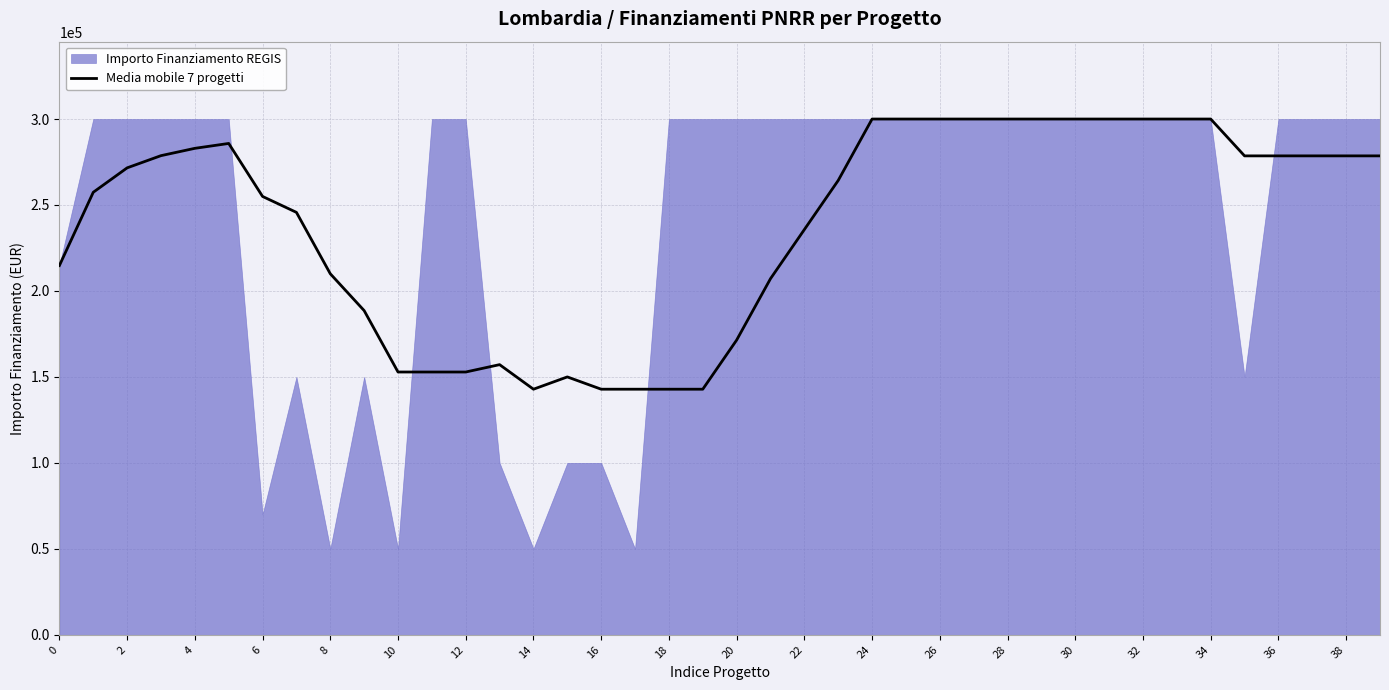

What is the sum of all values?

9541945.7